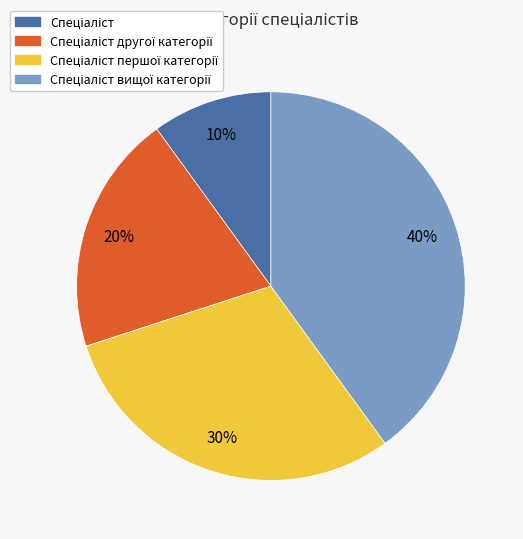

To the nearest percent, what is the average slice percentage?

25%